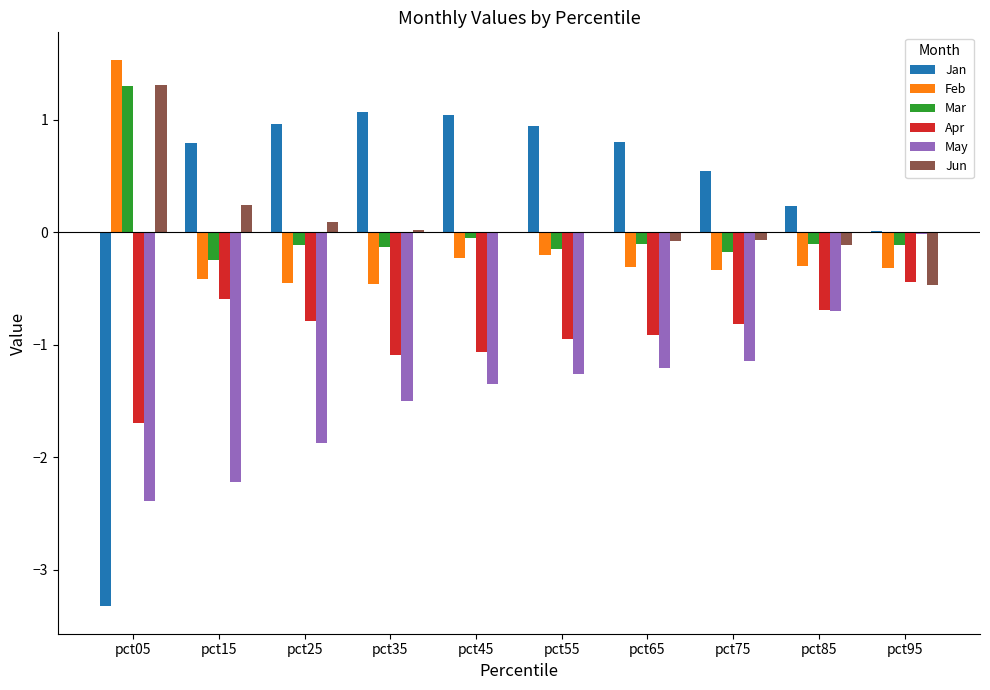

Are the bars horizontal?

No